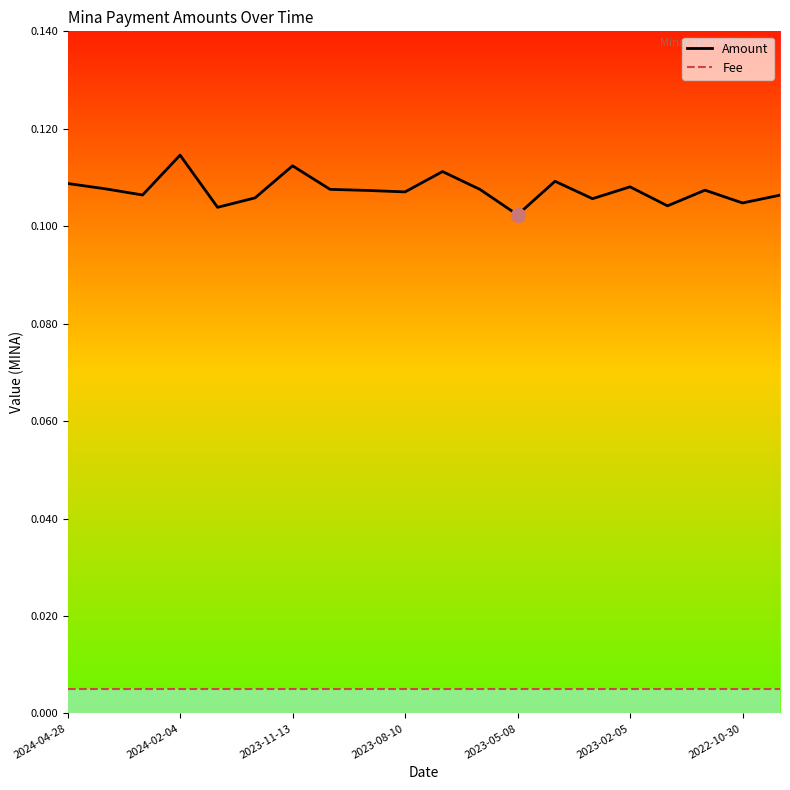

Count the number of categories in the chart.

20